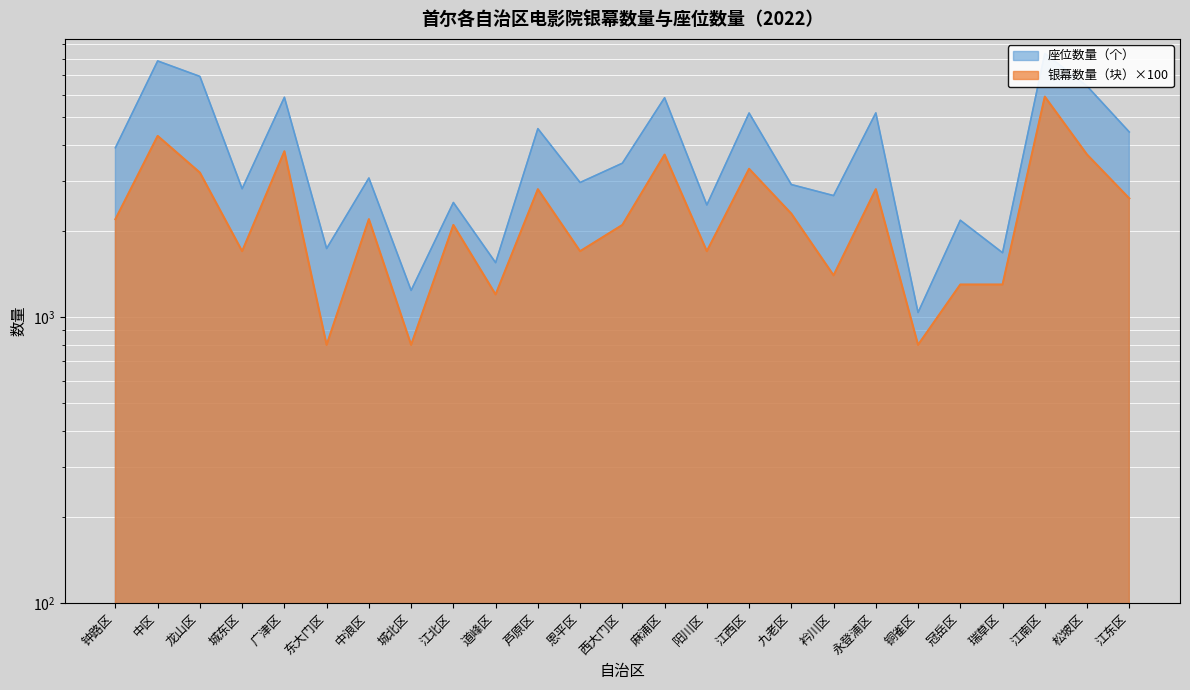

Where is the first local minimum for 银幕数量（块）?

城东区